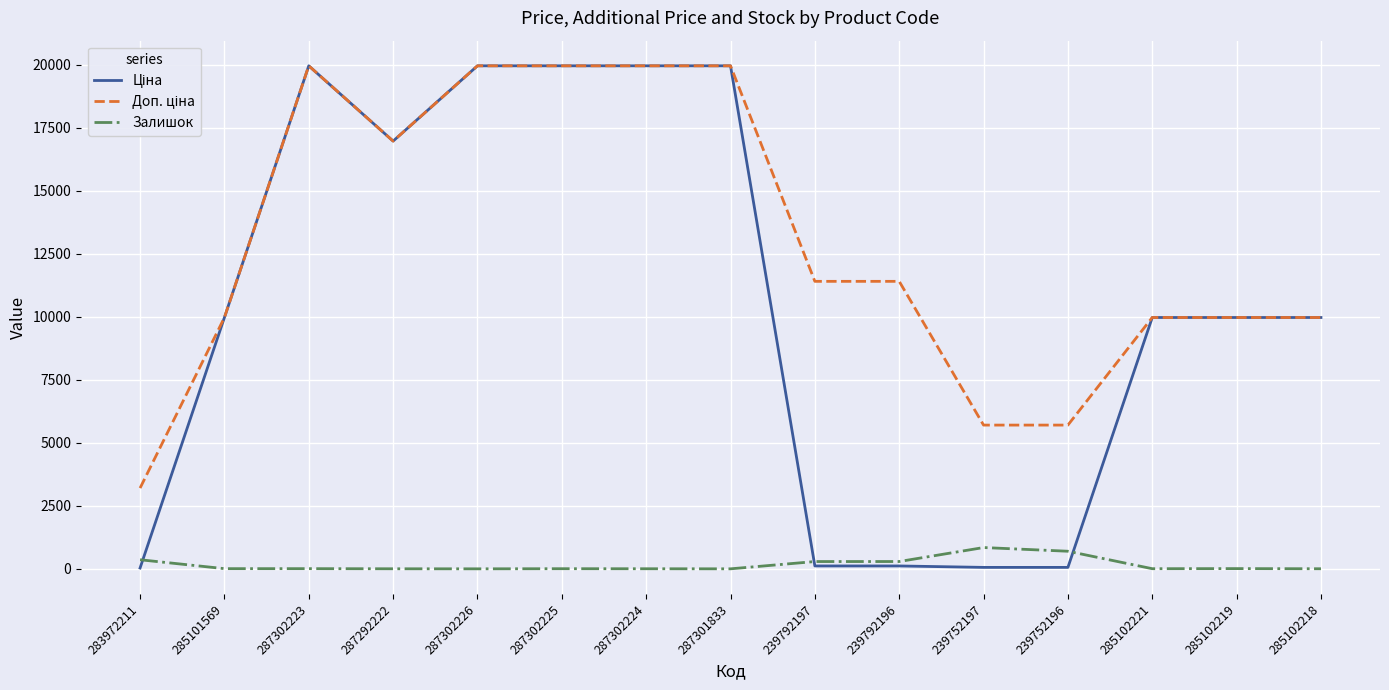

The Залишок series shows 7.0 at 285101569. True or false?

True